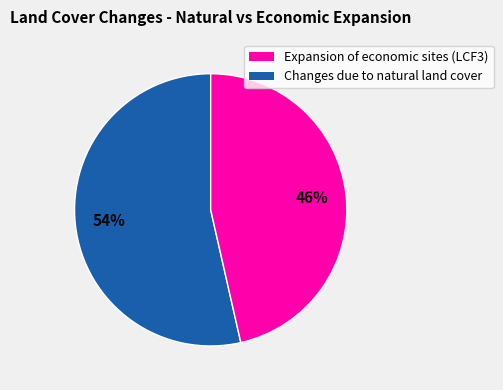

Count the number of slices in the pie.

2